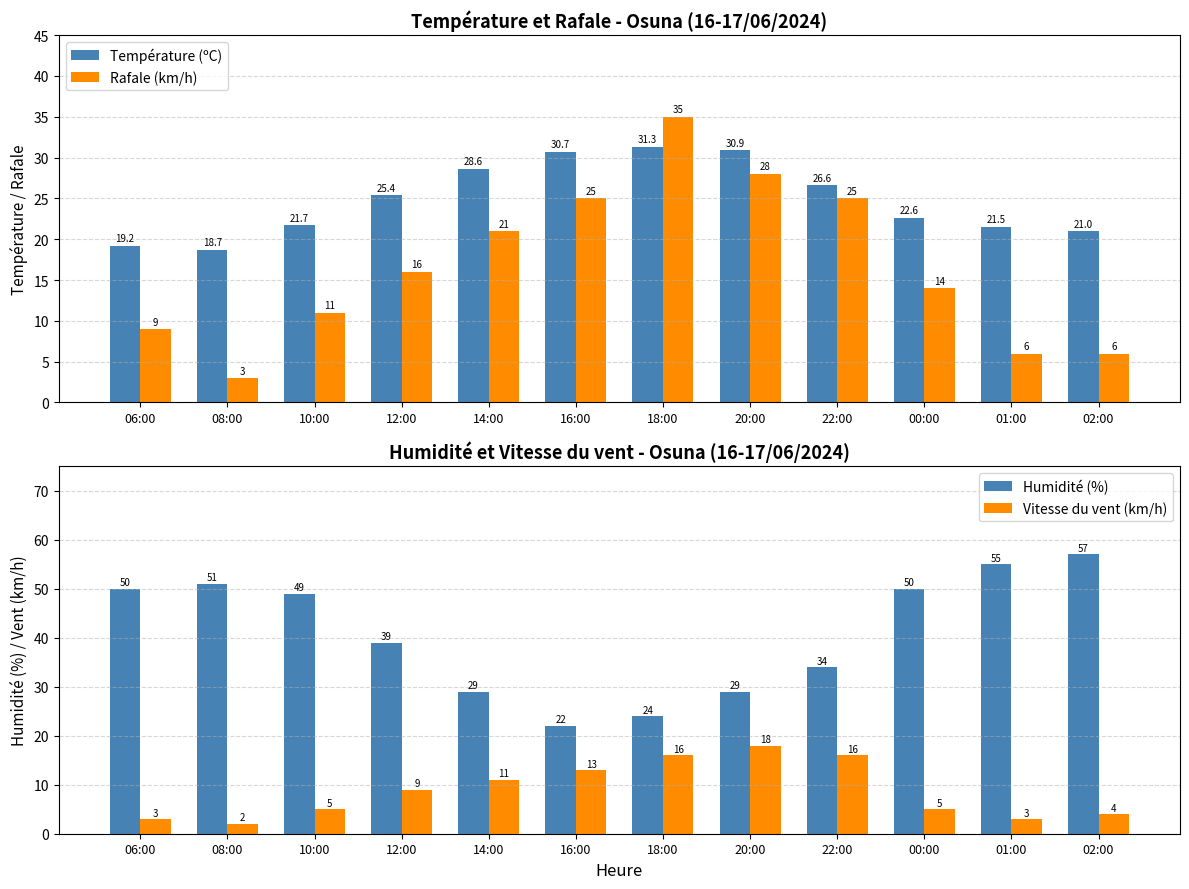

What position from the left is 06:00?

1